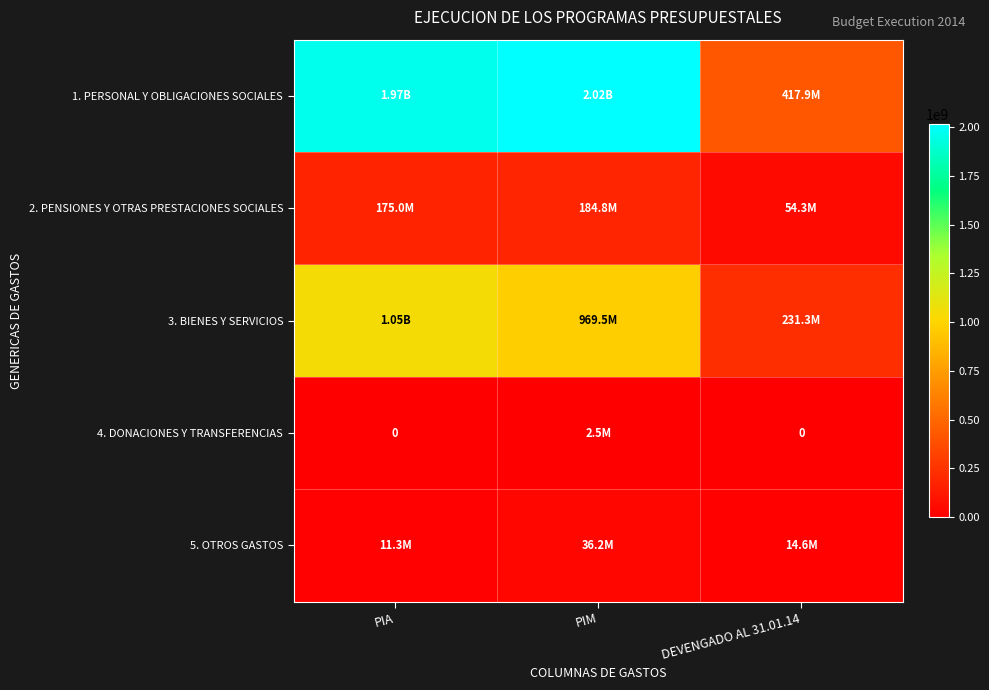

The value of 2. PENSIONES Y OTRAS PRESTACIONES SOCIALES at PIM is 184813400.0. True or false?

True